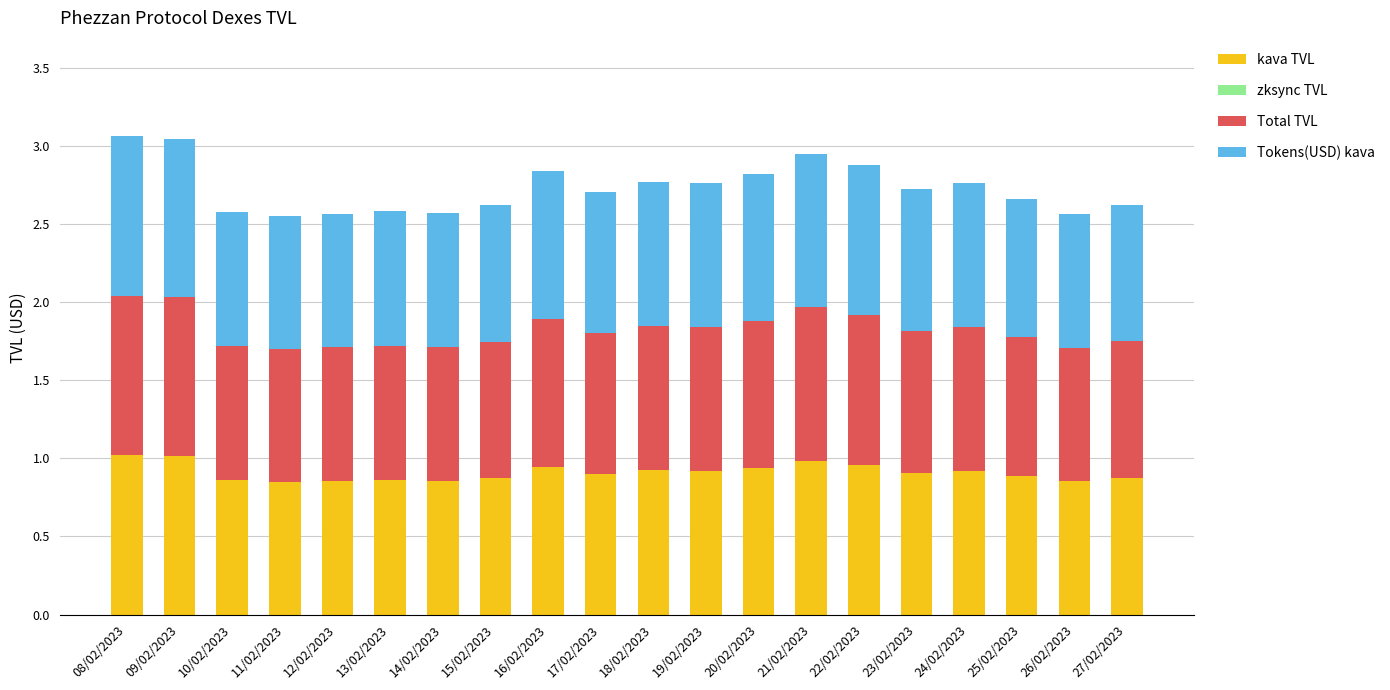

What is the total value across all series at 08/02/2023?

3.1